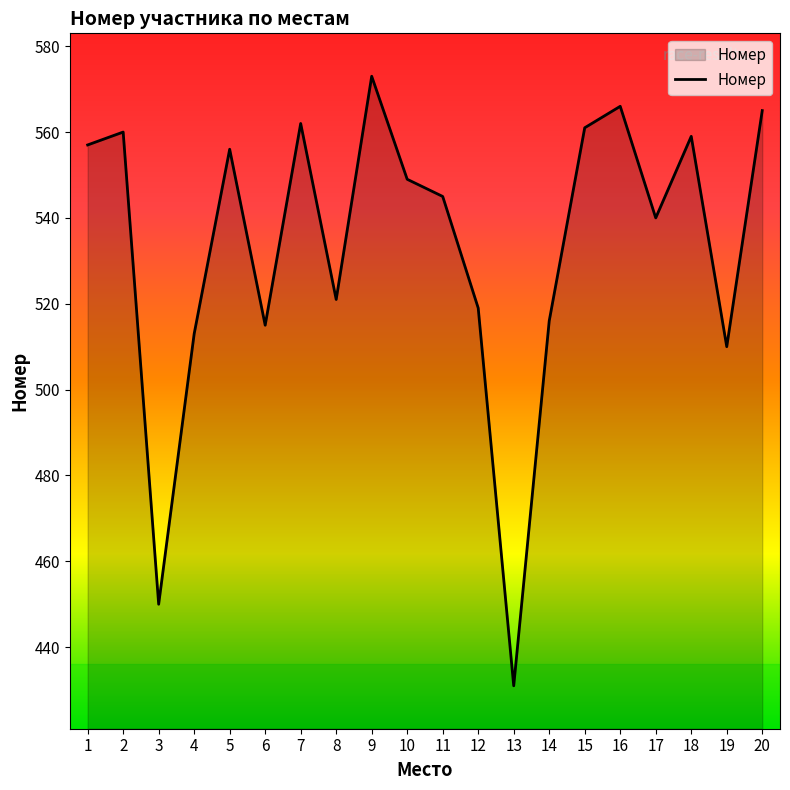

Reading left to right, what are all the values shown in this chart?

557	560	450	513	556	515	562	521	573	549	545	519	431	516	561	566	540	559	510	565